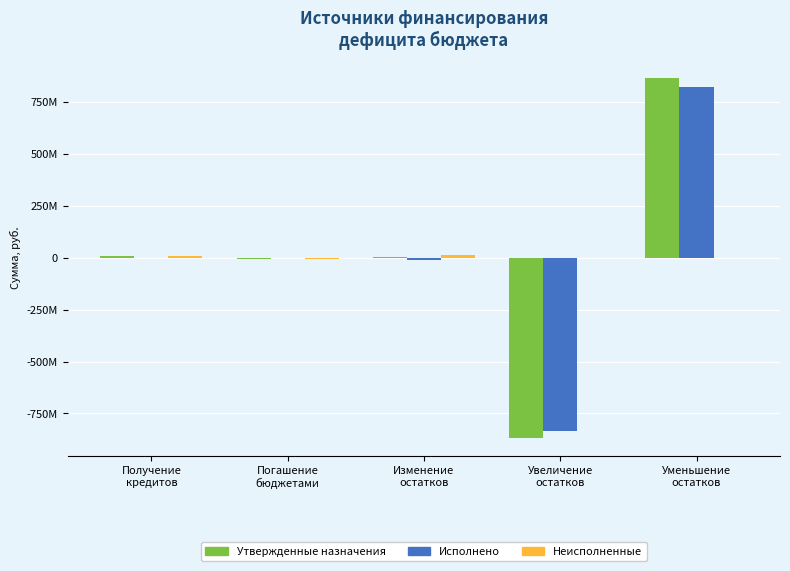

Is it true that Неисполненные equals 0.0 at Уменьшение
остатков?

True